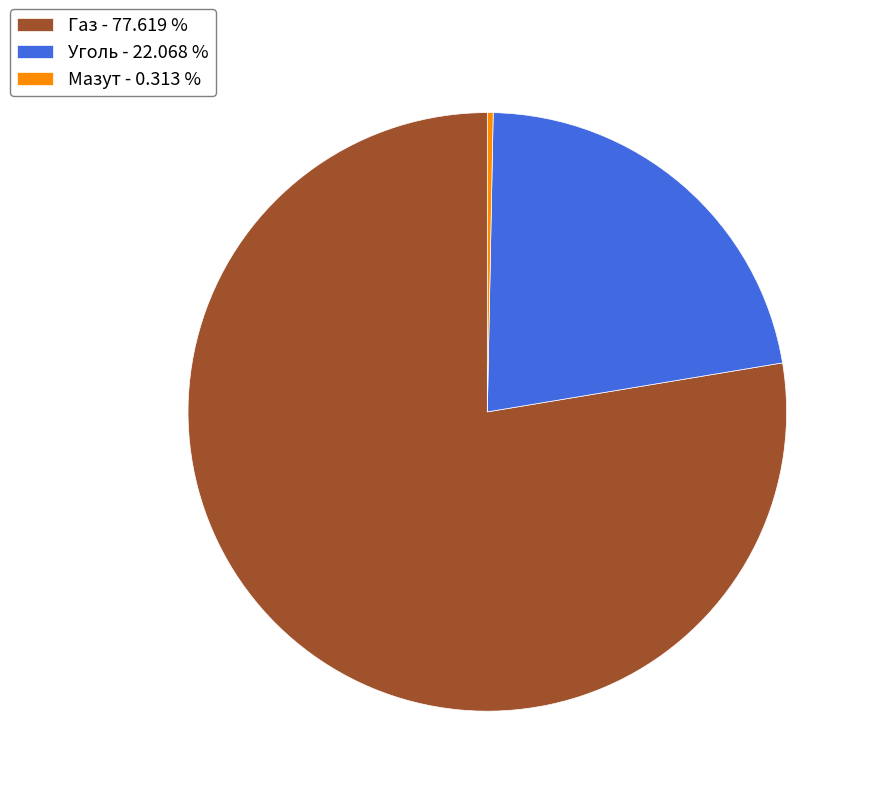

Combined, do Уголь - 22.068 % and Газ - 77.619 % account for over 50%?

Yes